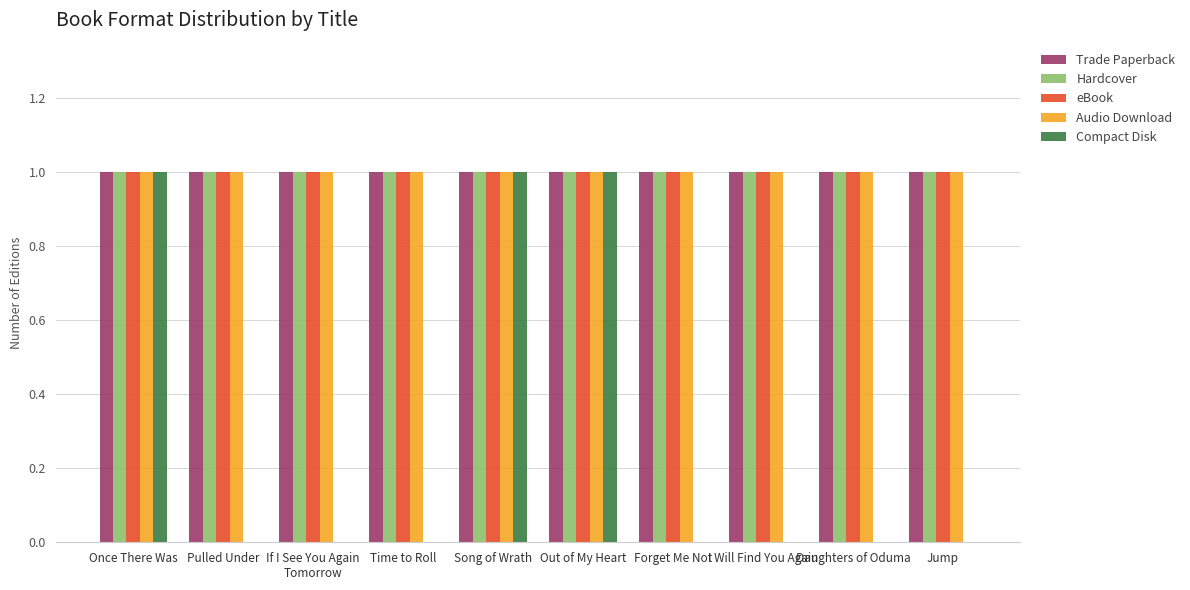

Reading left to right, what are all the values shown in this chart?

Trade Paperback: 1	1	1	1	1	1	1	1	1	1
Hardcover: 1	1	1	1	1	1	1	1	1	1
eBook: 1	1	1	1	1	1	1	1	1	1
Audio Download: 1	1	1	1	1	1	1	1	1	1
Compact Disk: 1	0	0	0	1	1	0	0	0	0